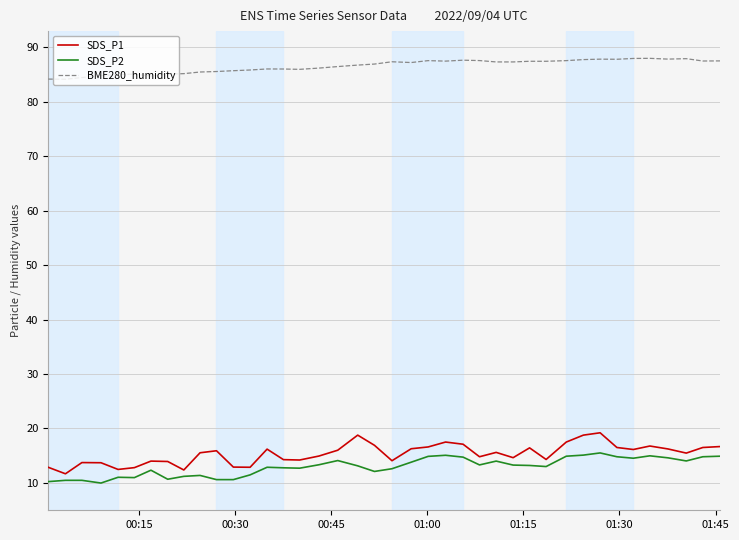

Which series has the widest spread of values?

SDS_P1